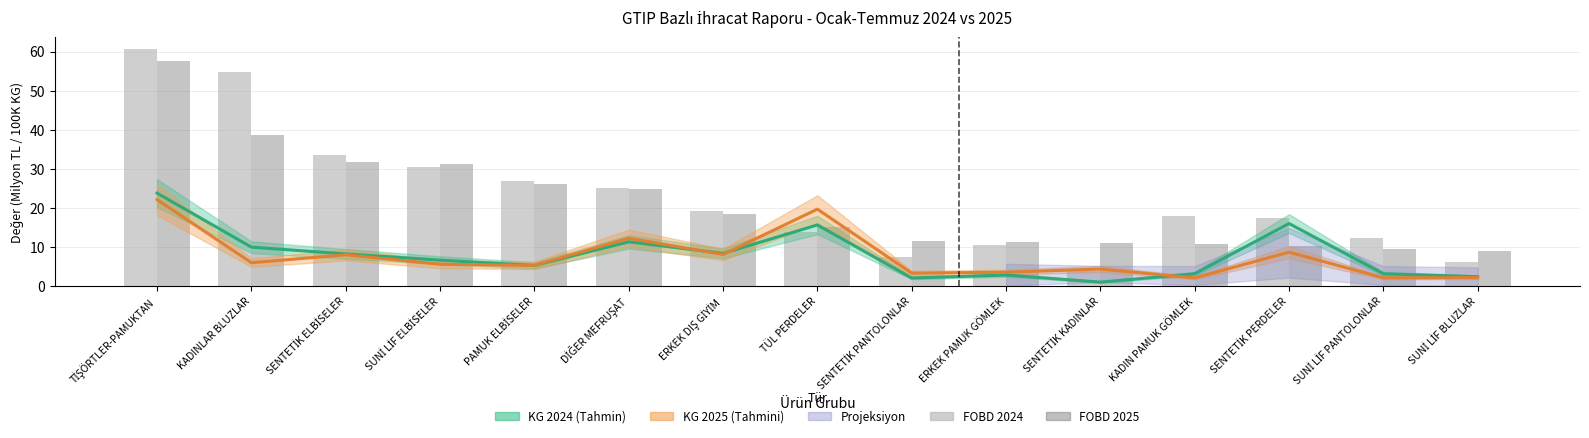

What is the label of the 15th bar from the left?

SUNİ LİF BLUZLAR